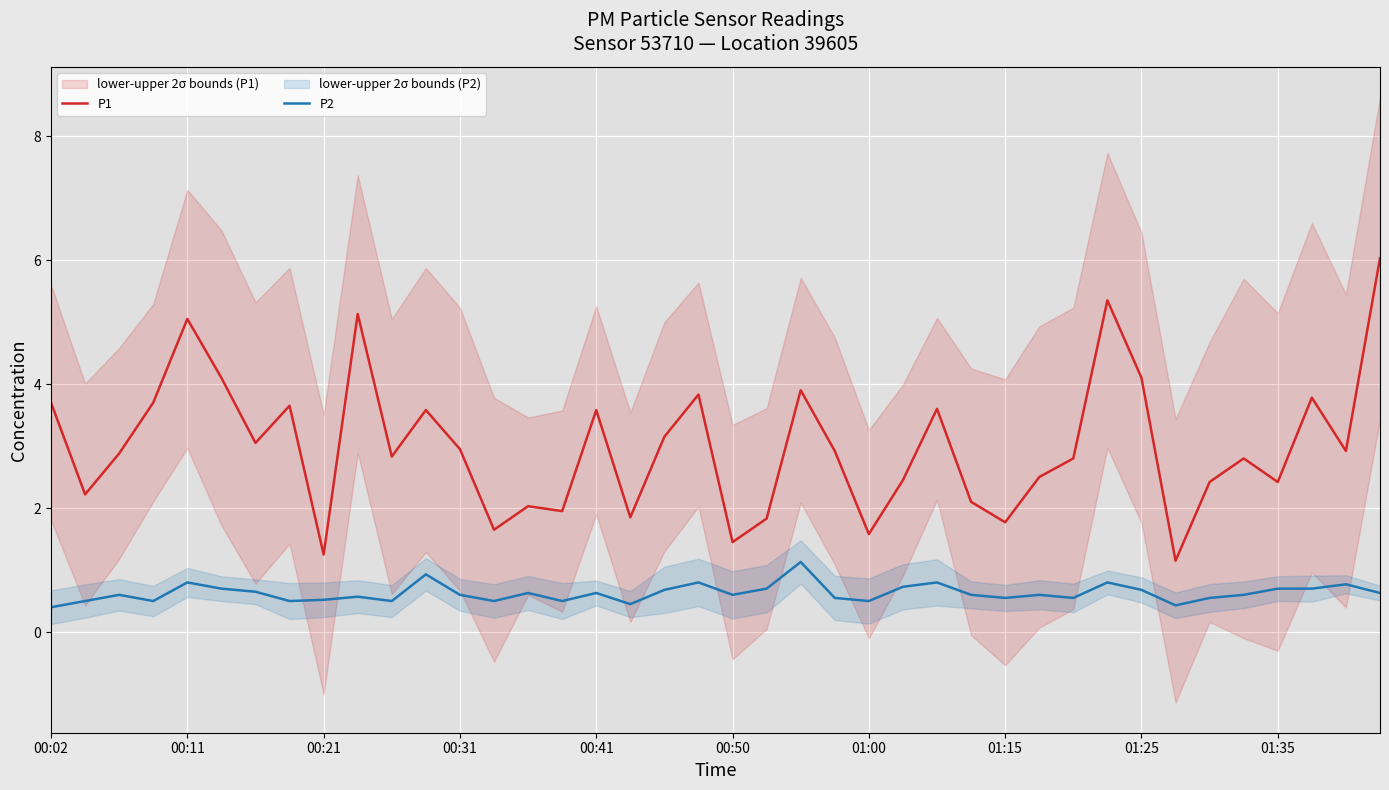

At which label does P1 first exceed 2?

00:02